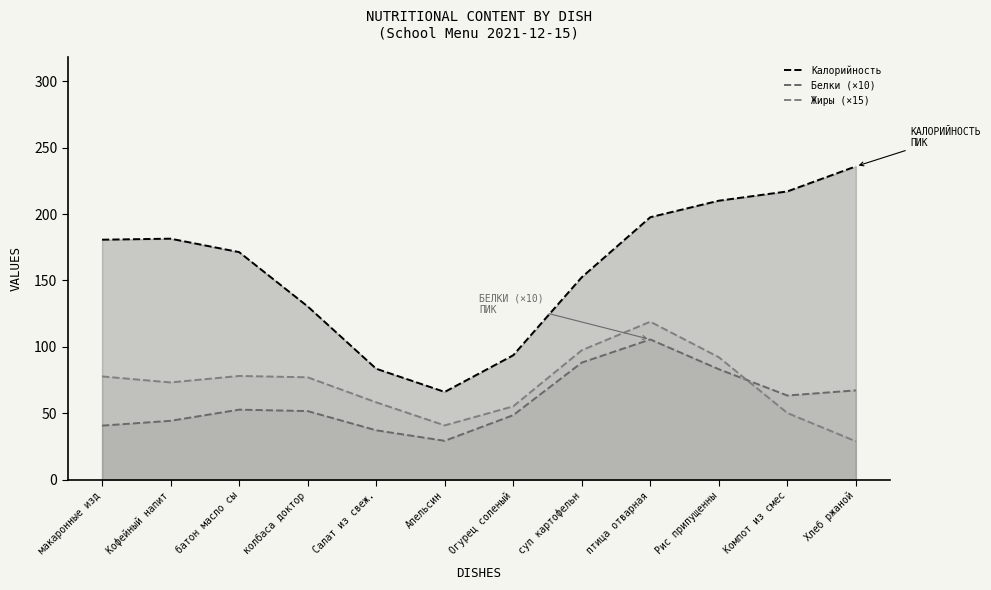

The value of Калорийность at Огурец соленый is 122.1. True or false?

False